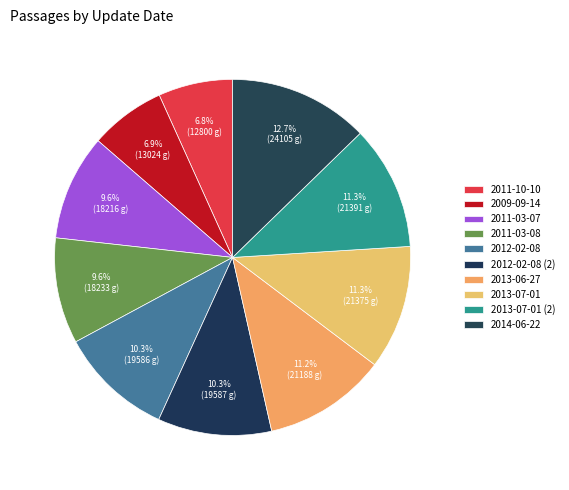

Which category has the smallest portion of the pie?

2011-10-10